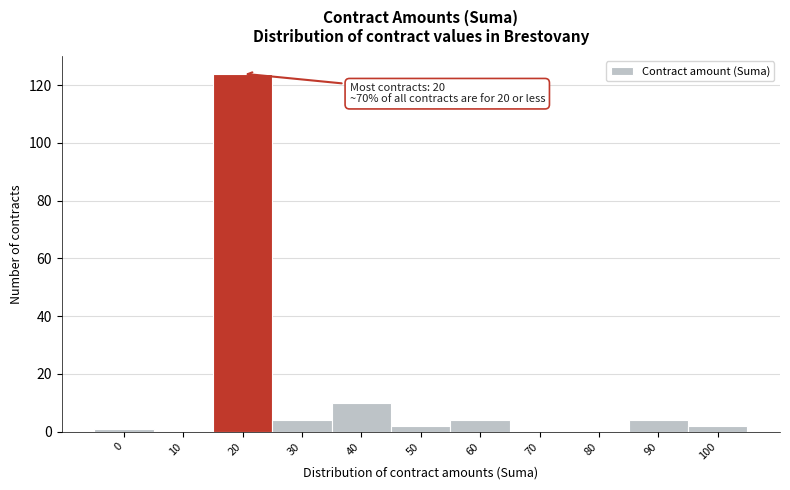

Reading left to right, list all the values displayed in this chart.

0=1	10=0	20=124	30=4	40=10	50=2	60=4	70=0	80=0	90=4	100=2